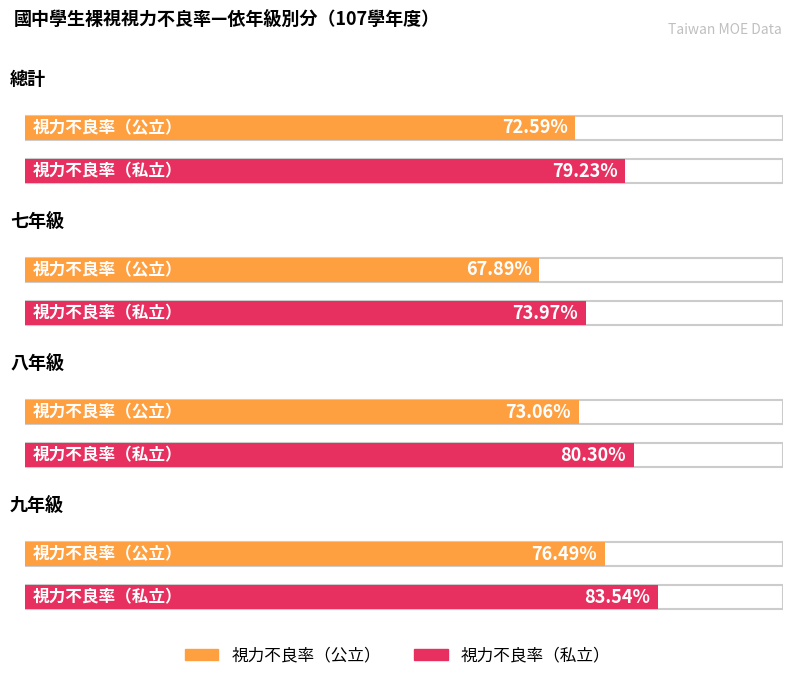

What is the label of the 1st bar from the left?

總計